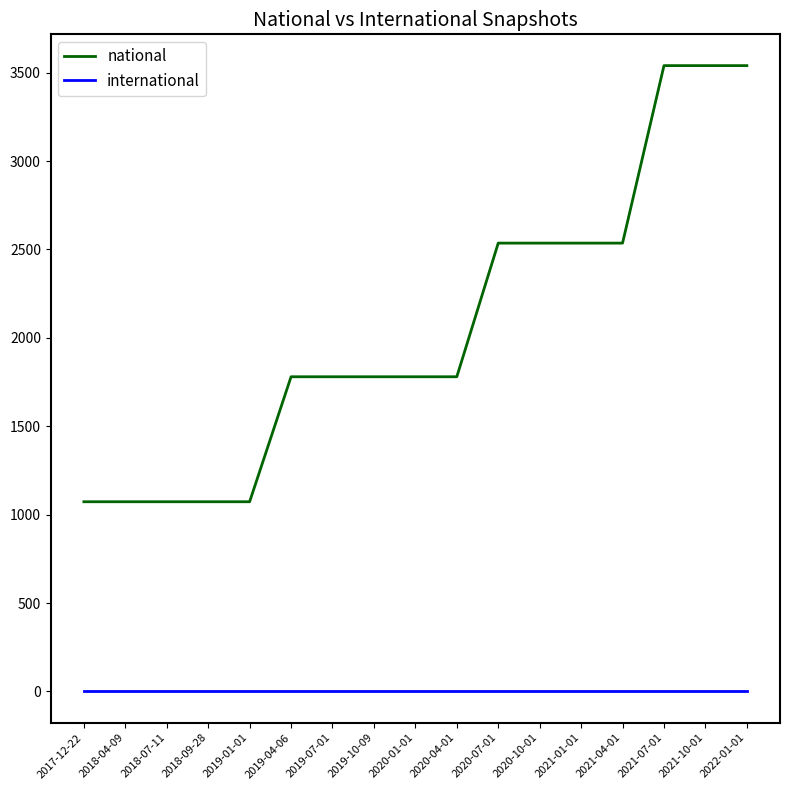

The national series shows 1780 at 2020-01-01. True or false?

True